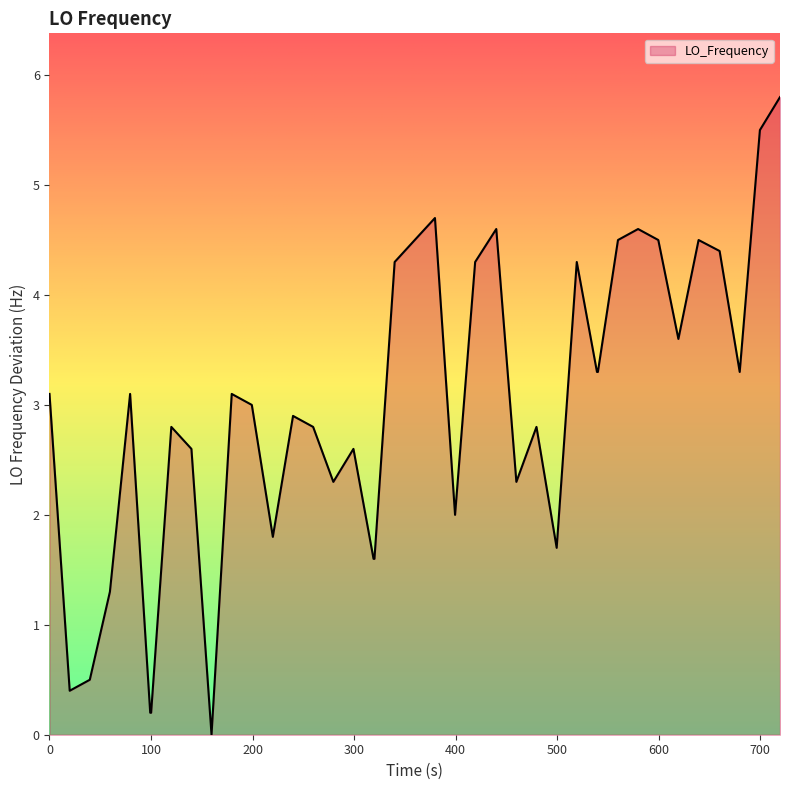

What is the sum of all values?

118.7